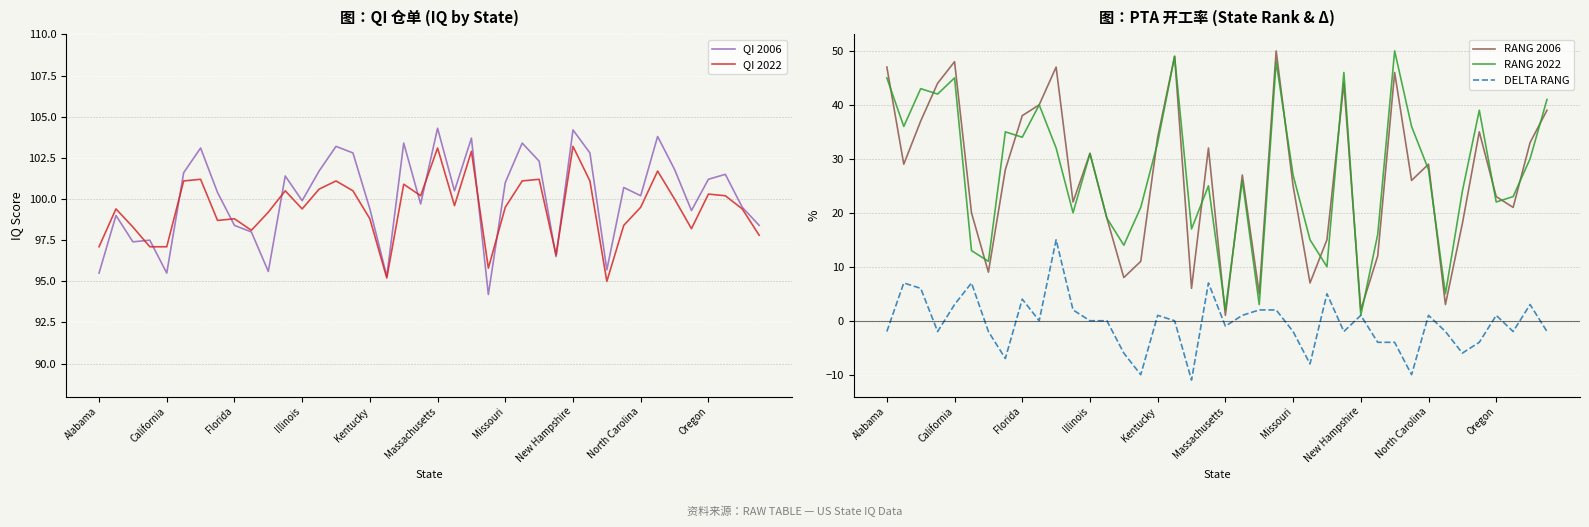

What is the greatest value displayed?

104.3